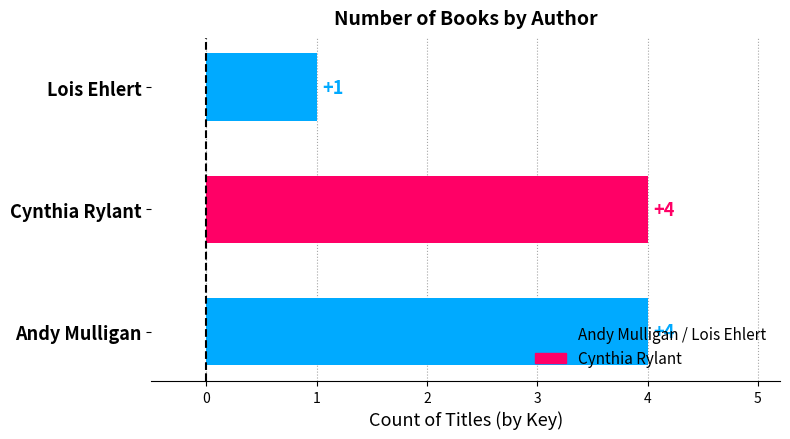

The value at Lois Ehlert is 1. True or false?

True